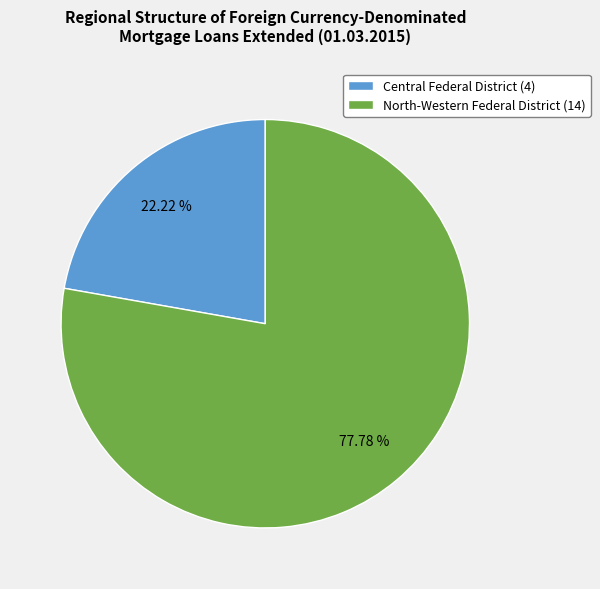

Rank the categories by value from highest to lowest.

North-Western Federal District (14), Central Federal District (4)